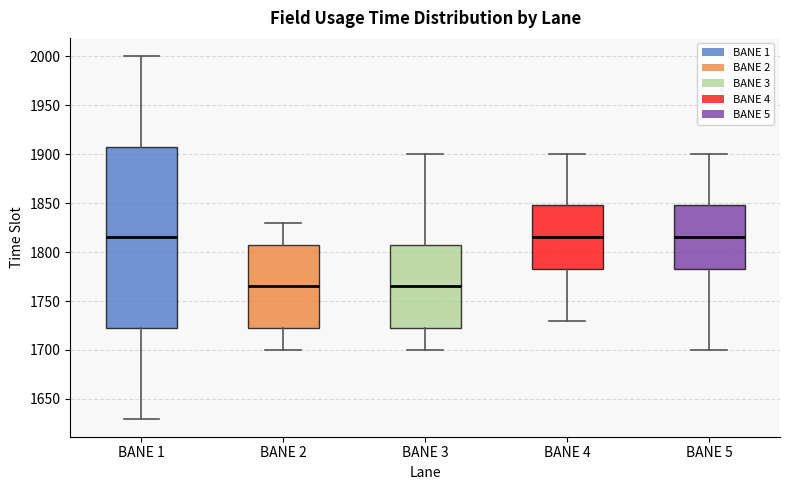

Which box is the tallest, from its lower edge to its upper edge?

BANE 1